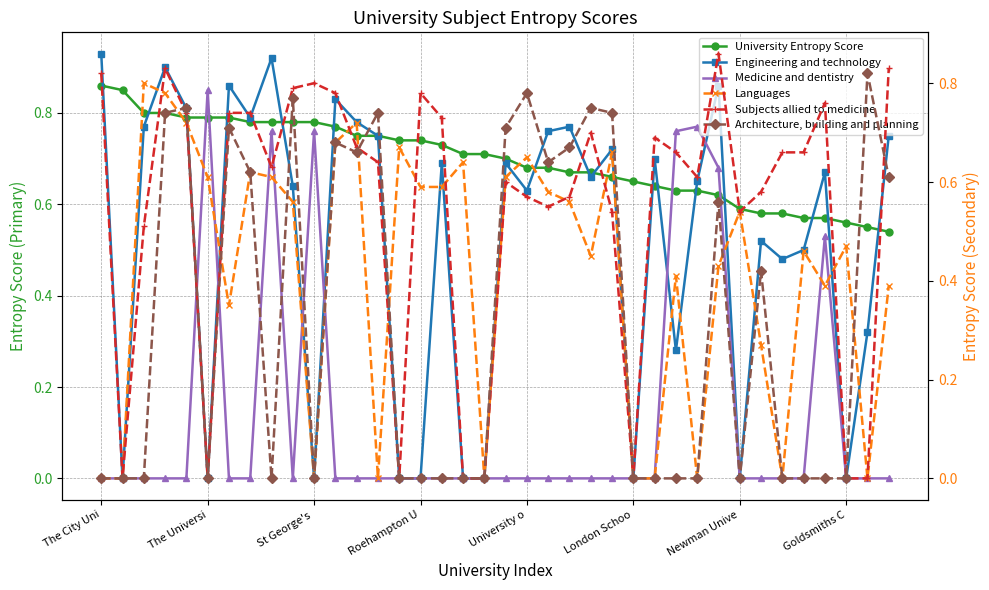

Does the chart have visible grid lines?

Yes